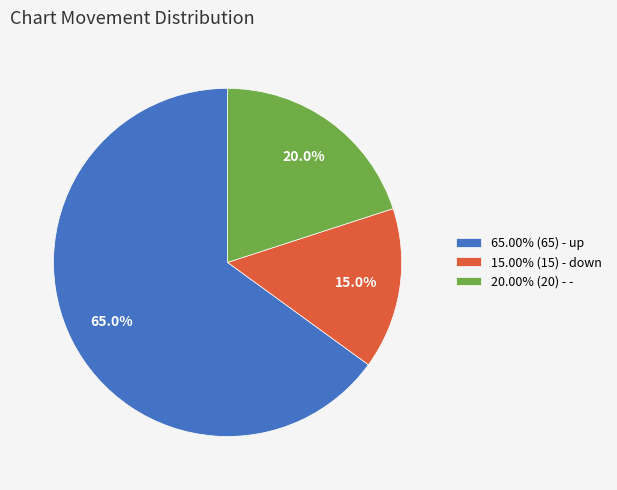

Do 15.00% (15) - down and 65.00% (65) - up together represent more than half of the pie?

Yes